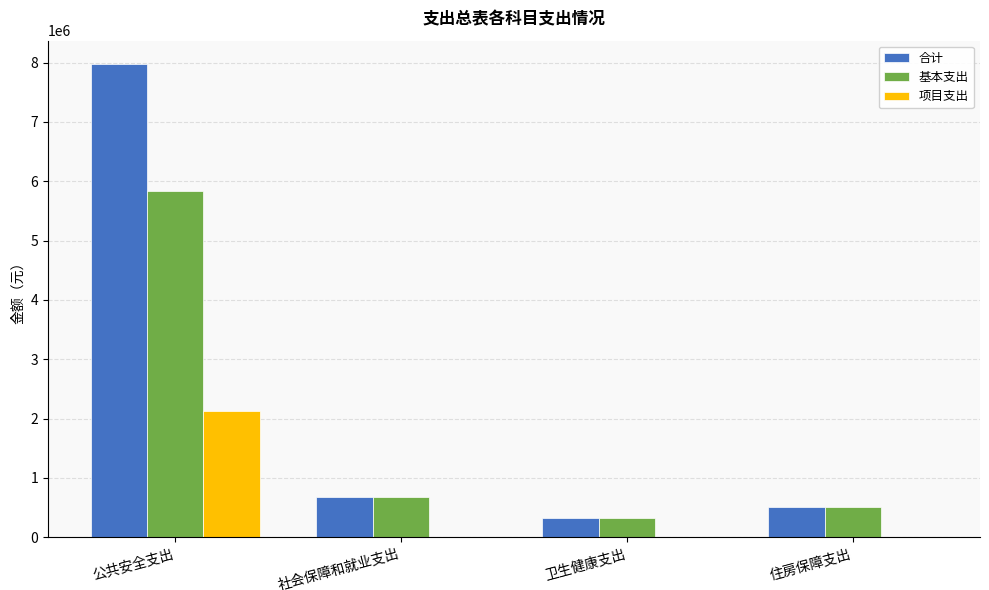

How many distinct data groups are displayed?

3